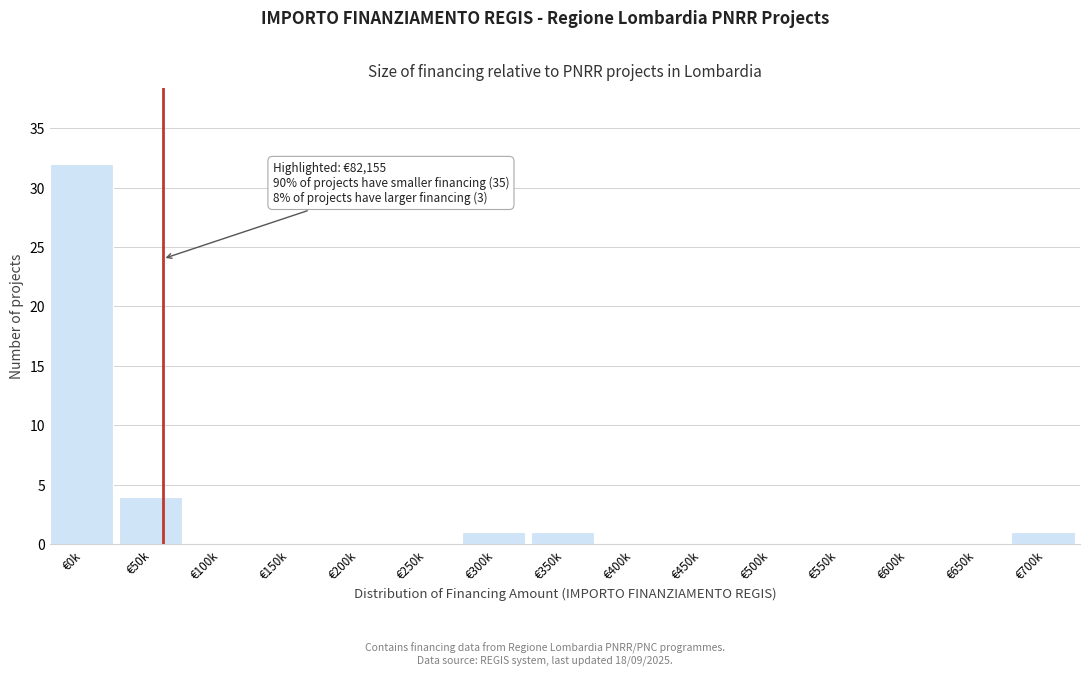

Reading left to right, what are all the values shown in this chart?

€0k=32	€50k=4	€100k=0	€150k=0	€200k=0	€250k=0	€300k=1	€350k=1	€400k=0	€450k=0	€500k=0	€550k=0	€600k=0	€650k=0	€700k=1